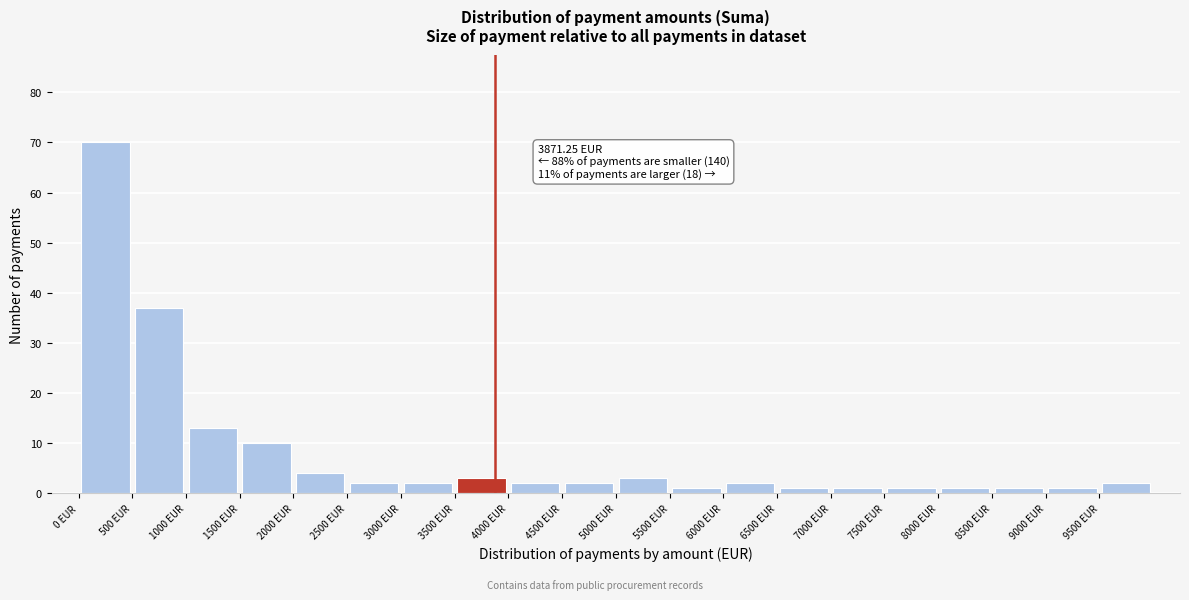

Over which range of the x-axis is the bar tallest?

0 to 500